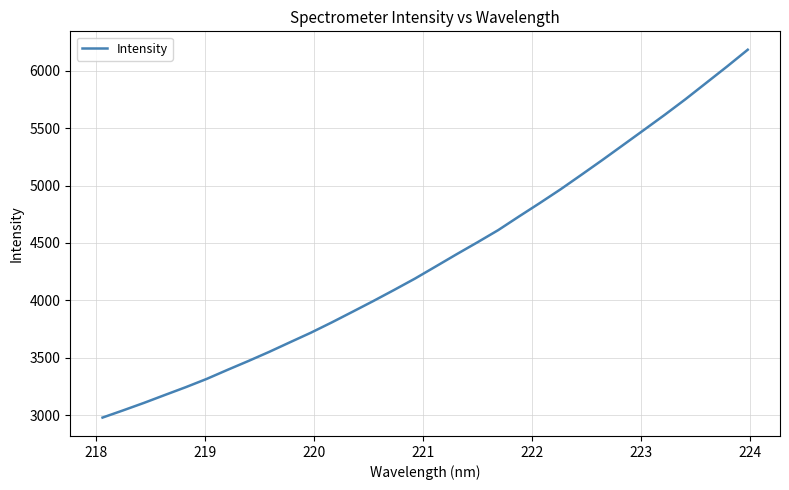

What is the sum of all values?

139606.0